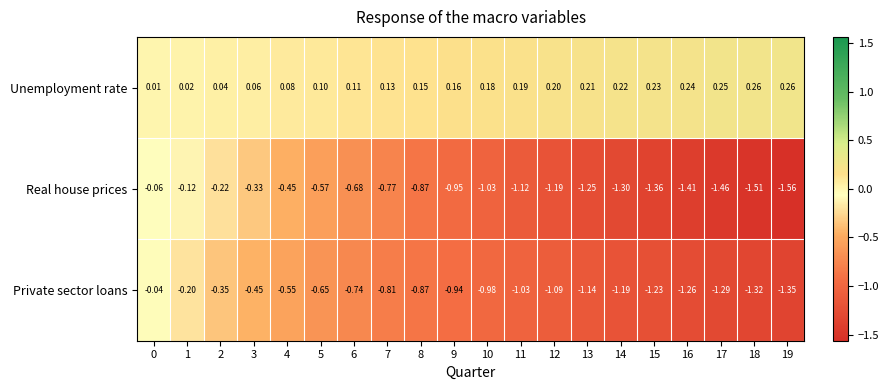

At how many categories does at least one series exceed -1?

20